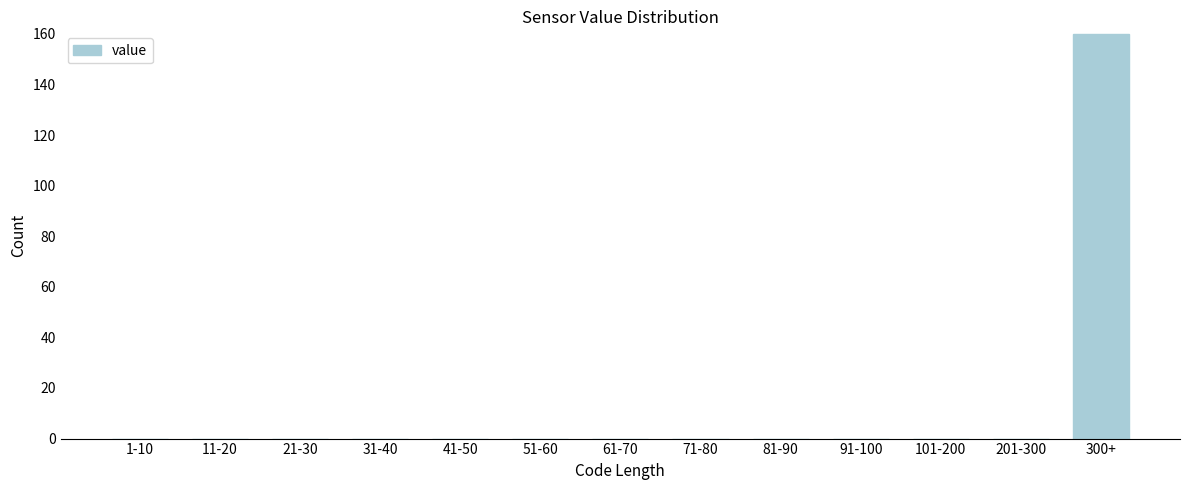

Reading left to right, what are all the values shown in this chart?

1-10=0	11-20=0	21-30=0	31-40=0	41-50=0	51-60=0	61-70=0	71-80=0	81-90=0	91-100=0	101-200=0	201-300=0	300+=160